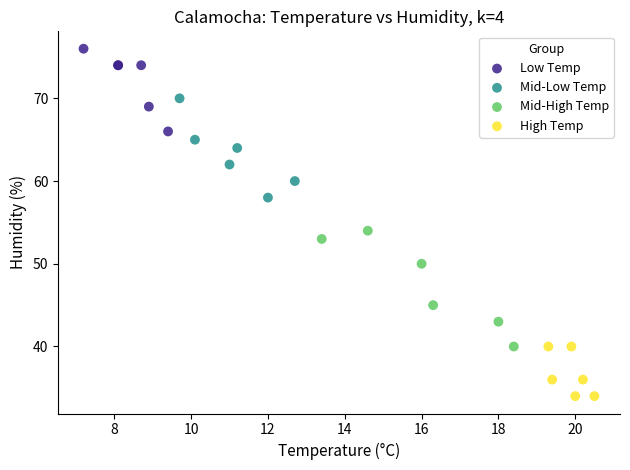

Which series reaches the maximum Y coordinate?

Low Temp